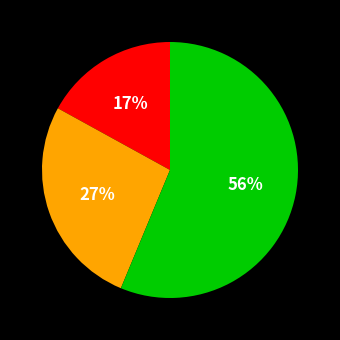

Is there any slice that represents more than half of the pie?

Yes